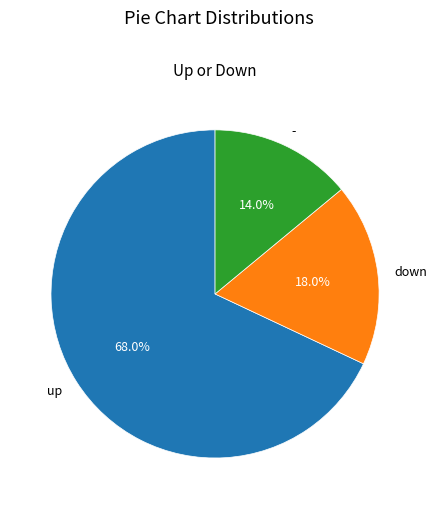

To the nearest percent, what is the average slice percentage?

33%